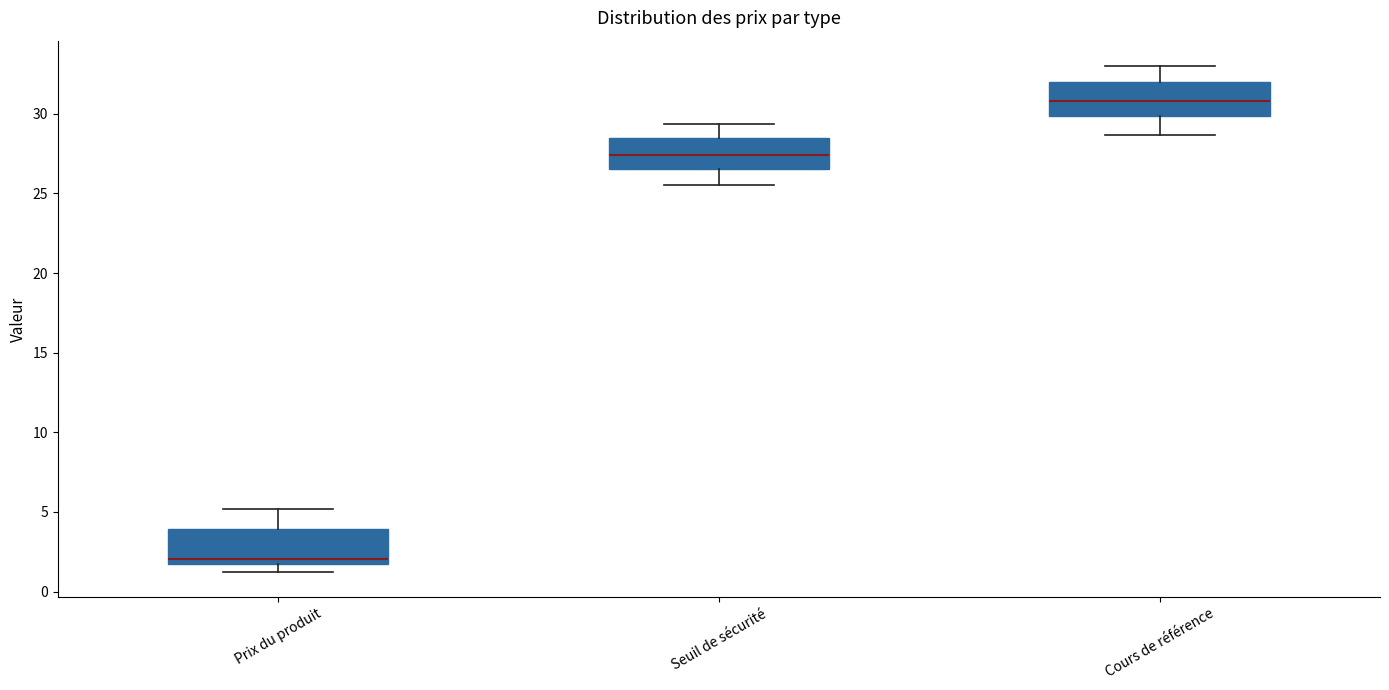

Reading left to right, transcribe this box plot: for each box, give where its median line is, the range the box spans, and where its two whiskers end, as read against the y-axis. The values are not printed on the chart, so give them approximately, as read against the axis.

Prix du produit: median 2.0, box 1.5 to 4.0, whiskers 1.0 to 5.0
Seuil de sécurité: median 27.5, box 26.5 to 28.5, whiskers 25.5 to 29.5
Cours de référence: median 31.0, box 30.0 to 32.0, whiskers 28.5 to 33.0